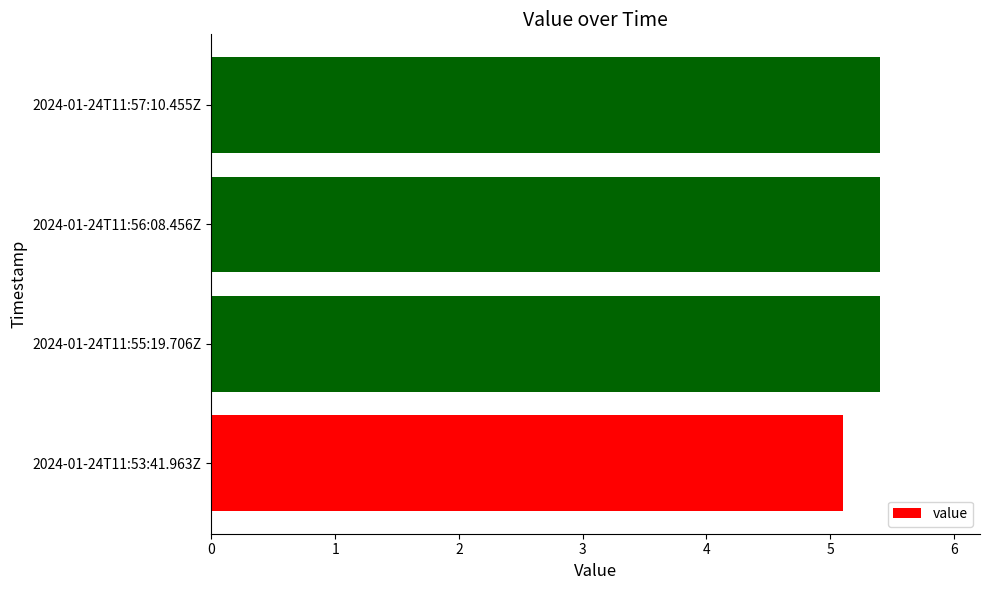

What is the difference between the second highest and minimum values?

0.3